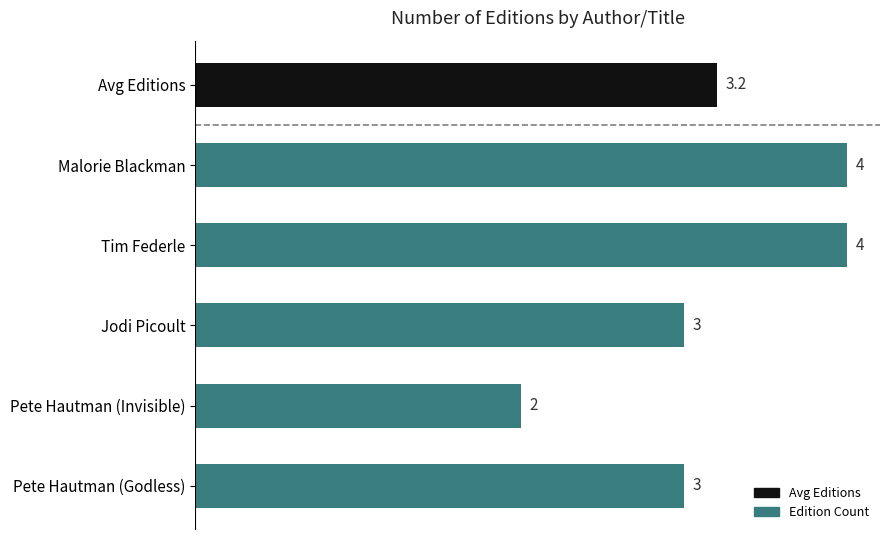

What is the sum of the values at Jodi Picoult and Pete Hautman (Invisible)?

5.0